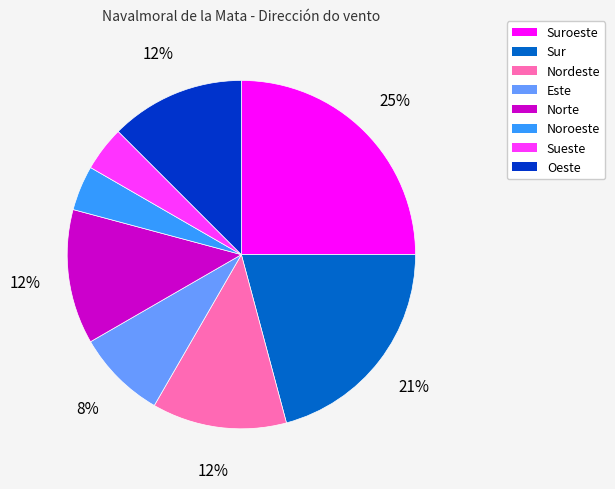

Is there any slice that represents more than half of the pie?

No